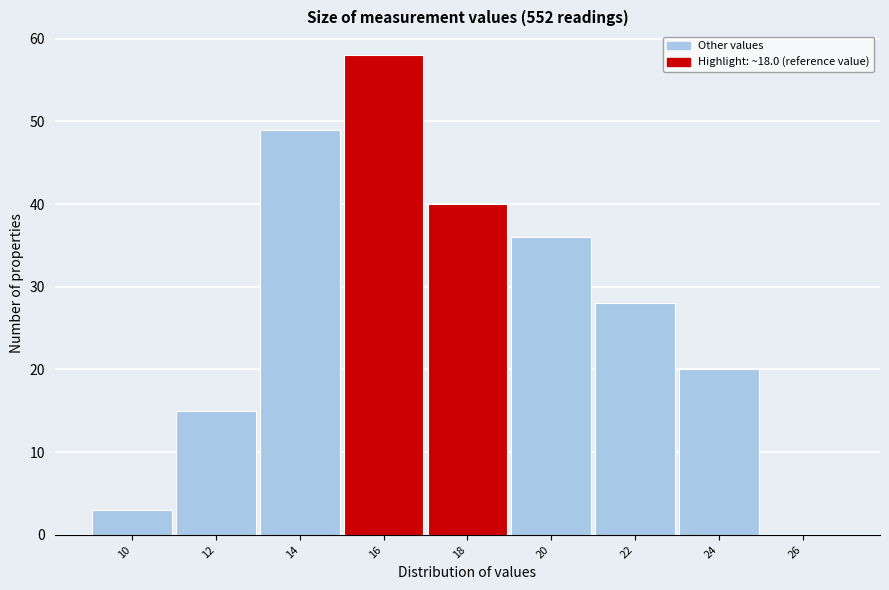

Reading left to right, what are all the values shown in this chart?

10=3	12=15	14=49	16=58	18=40	20=36	22=28	24=20	26=0